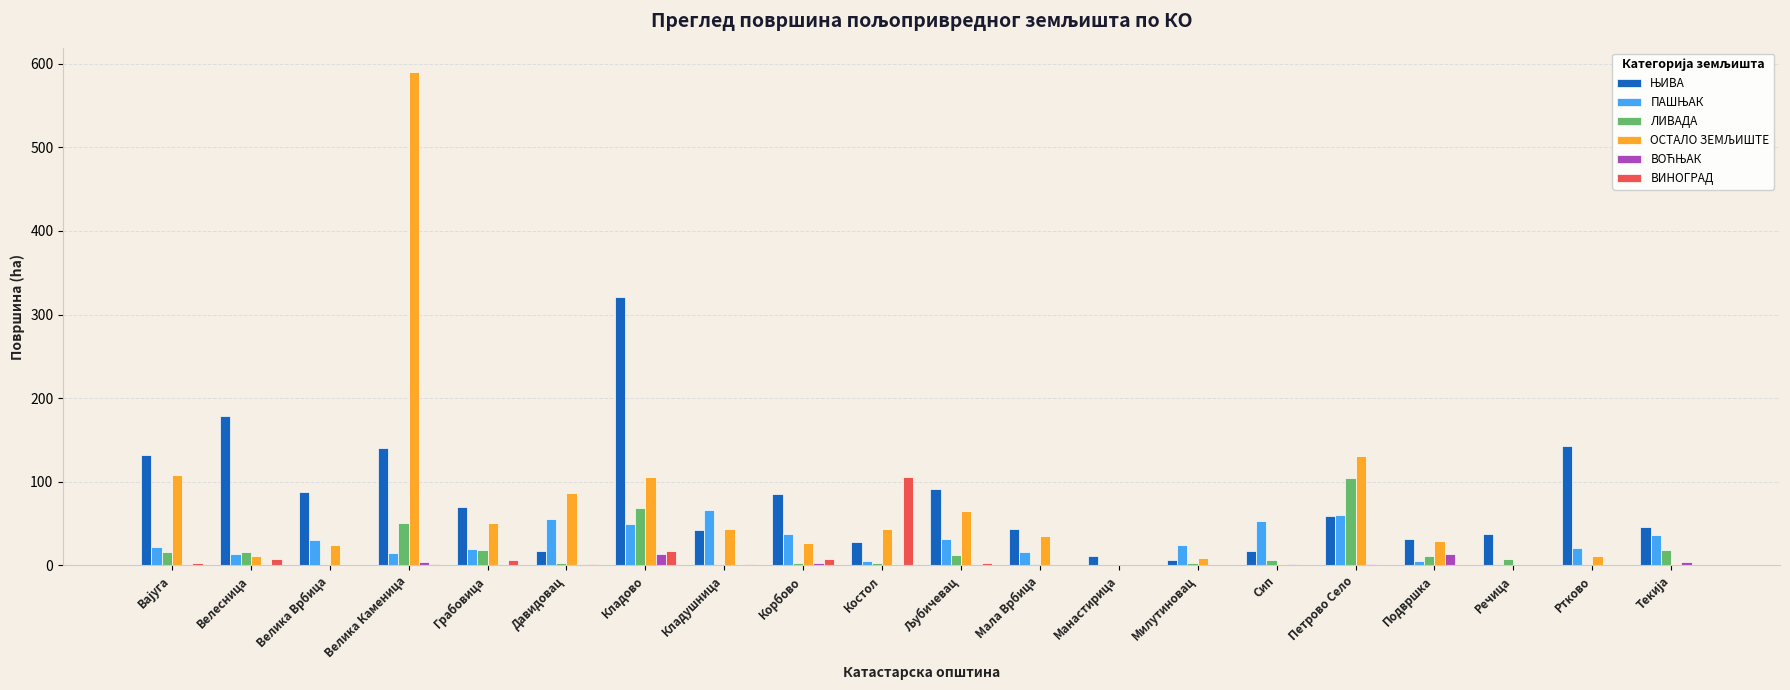

Is the value of ВИНОГРАД at Костол greater than the value of ЛИВАДА at Сип?

Yes